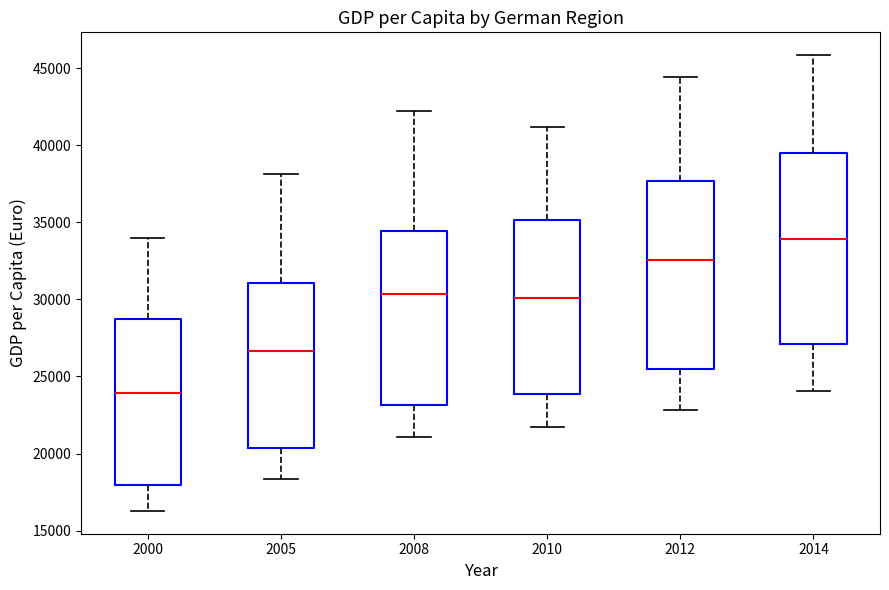

Reading left to right, read every box against the y-axis: the position of its median line, the range the box covers, and the ends of its whiskers. The values are not printed on the chart, so give them approximately, as read against the axis.

2000: median 24000, box 18000 to 28500, whiskers 16500 to 34000
2005: median 26500, box 20500 to 31000, whiskers 18500 to 38000
2008: median 30500, box 23000 to 34500, whiskers 21000 to 42000
2010: median 30000, box 24000 to 35000, whiskers 21500 to 41000
2012: median 32500, box 25500 to 37500, whiskers 23000 to 44500
2014: median 34000, box 27000 to 39500, whiskers 24000 to 46000